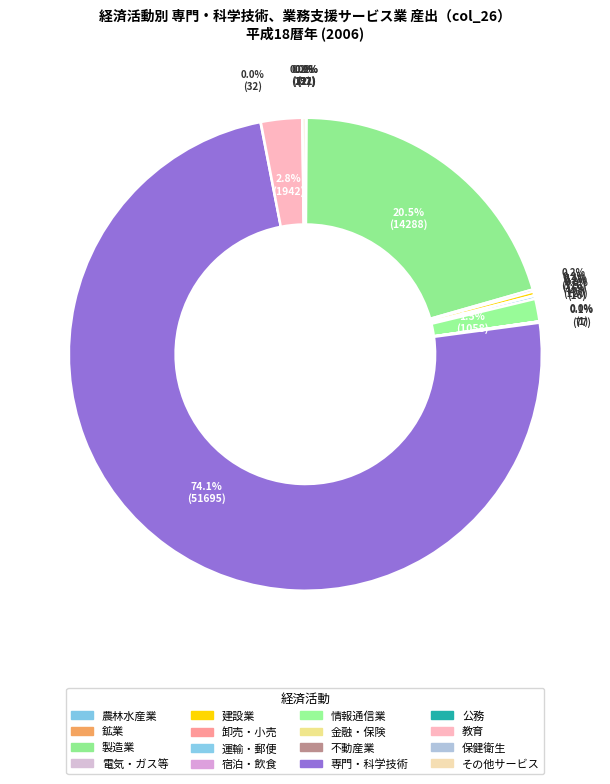

What is the smallest slice in the pie chart?

１０．金融・保険業